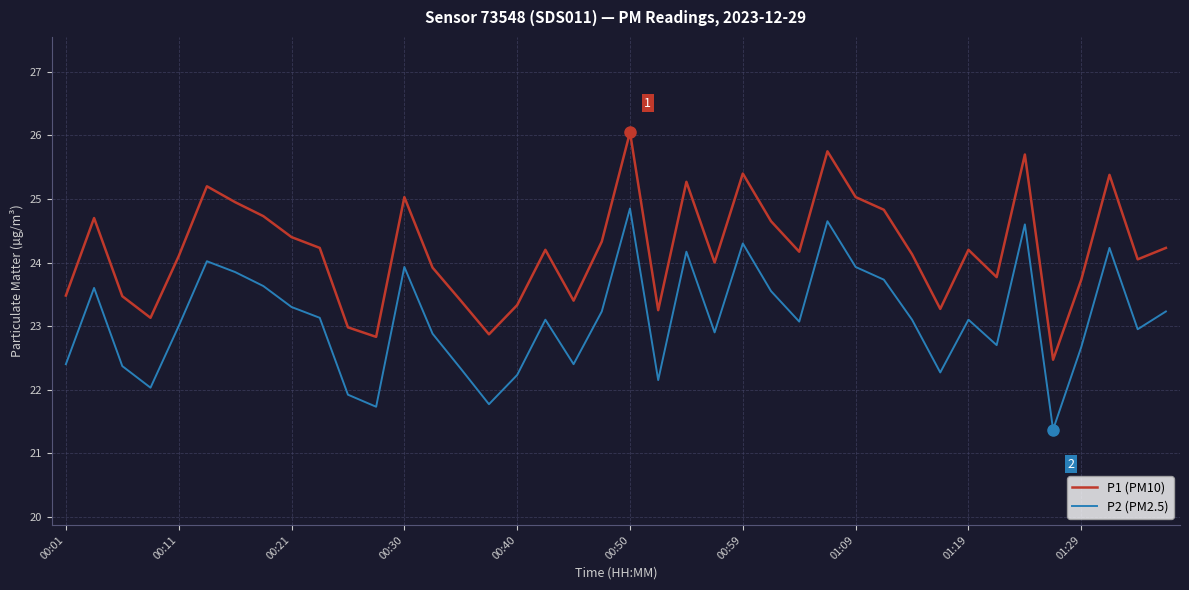

What is the difference between the maximum and minimum values in the P2 (PM2.5) series?

3.5